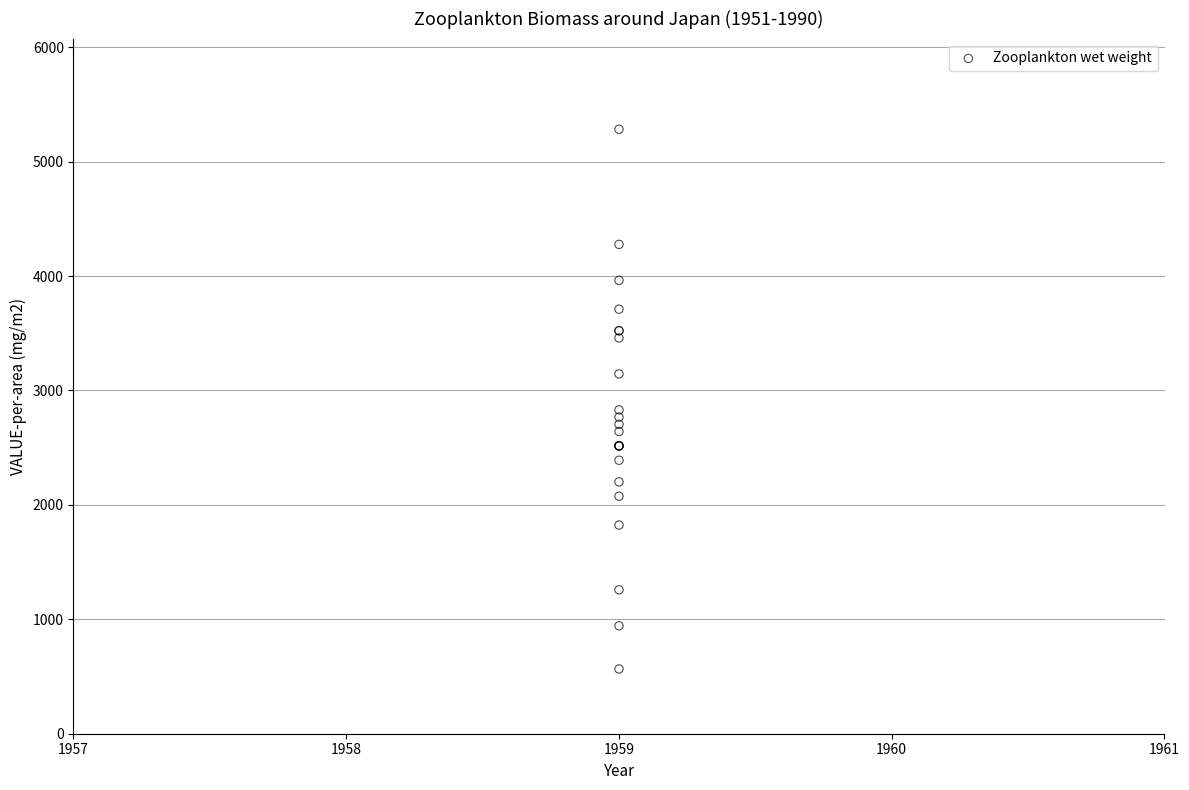

What Y value in the scatter plot is closest to 2924?

2830.2